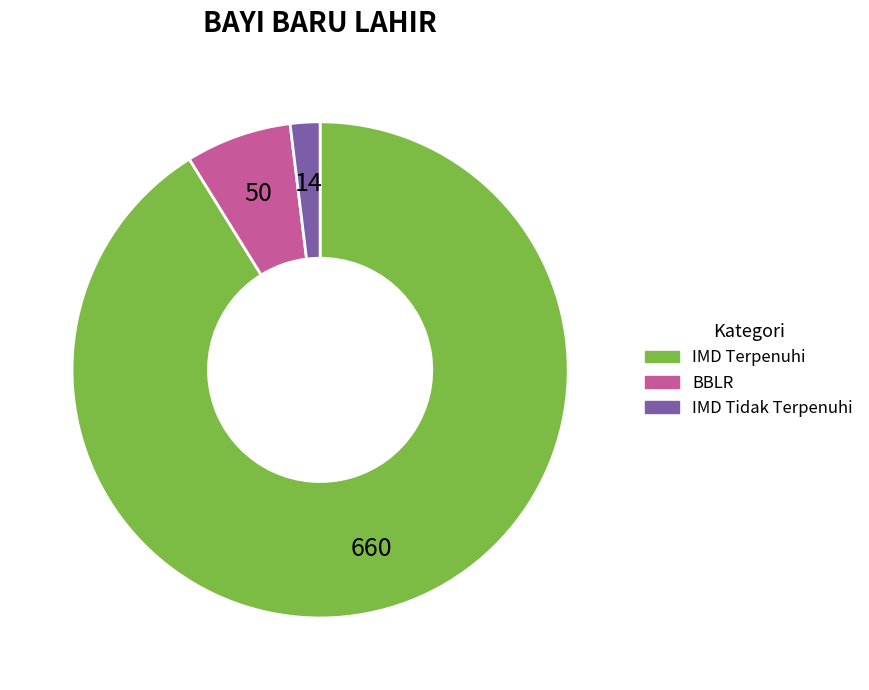

Does any single category account for the majority?

Yes